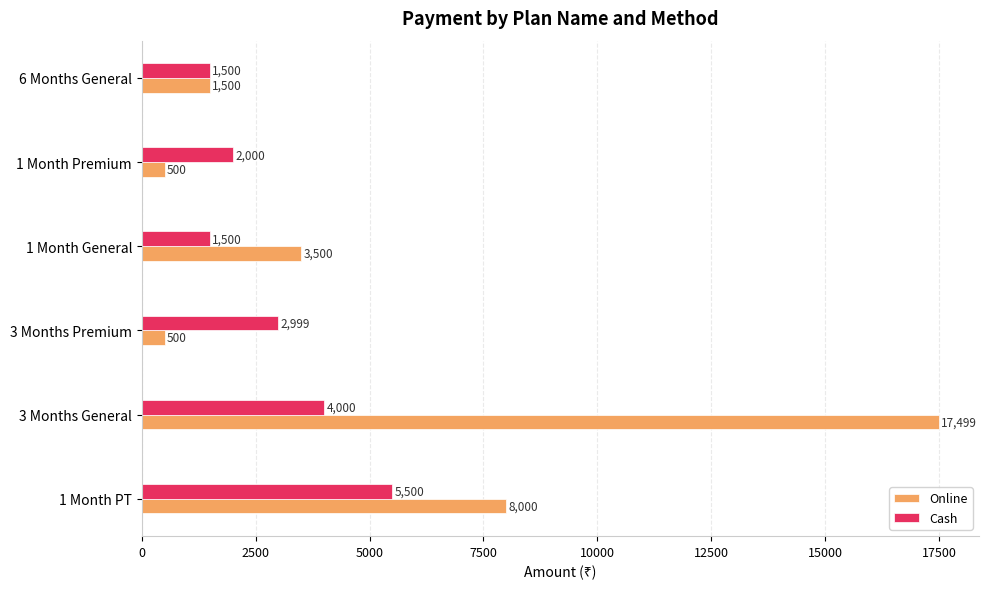

What is the average value of the Online series?

5250